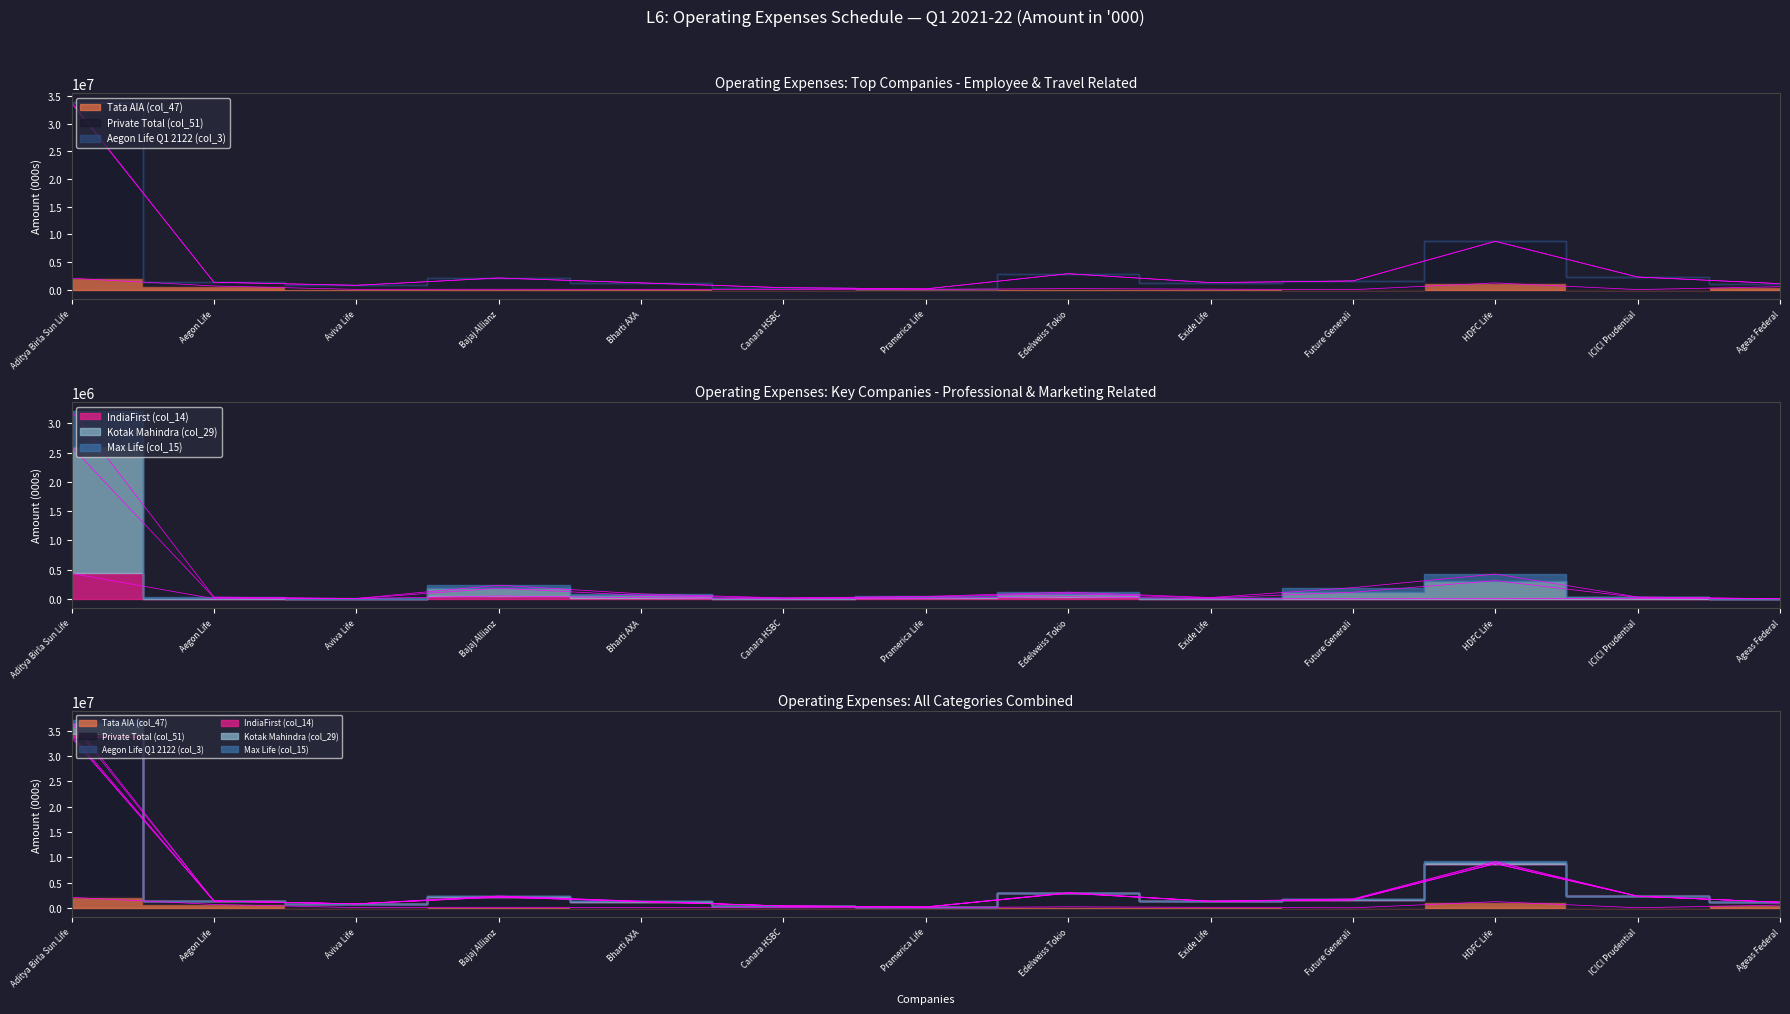

What is the sum of all IndiaFirst (col_14) values?

552482